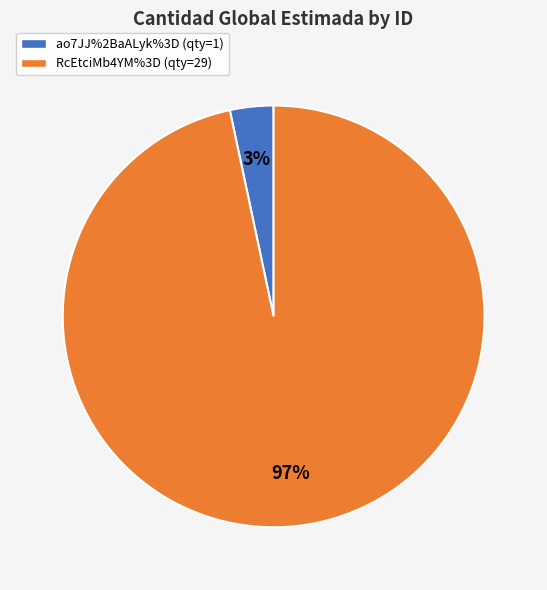

To the nearest percent, what is the average slice percentage?

50%